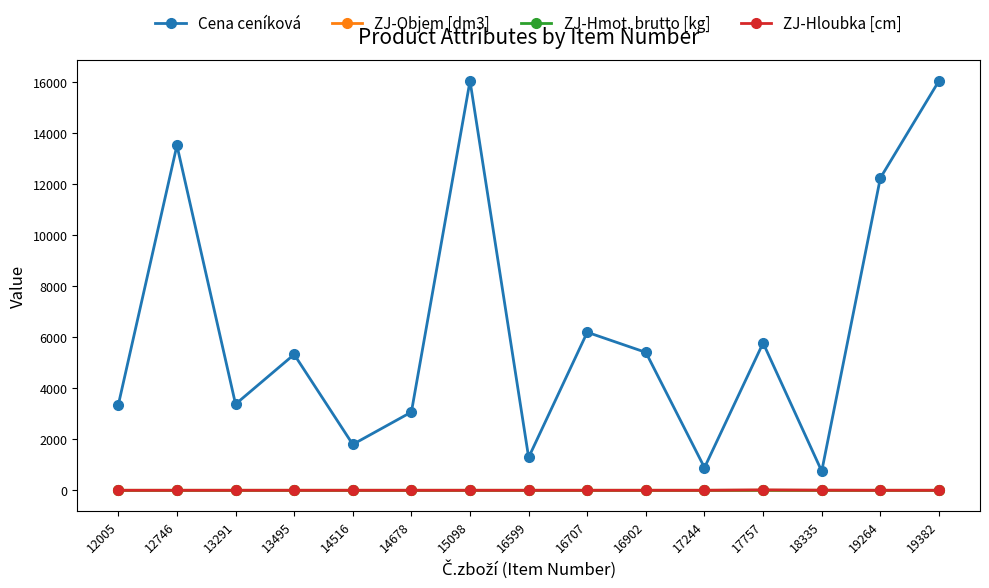

True or false: ZJ-Hmot. brutto [kg] and Cena ceníková cross at least once.

False